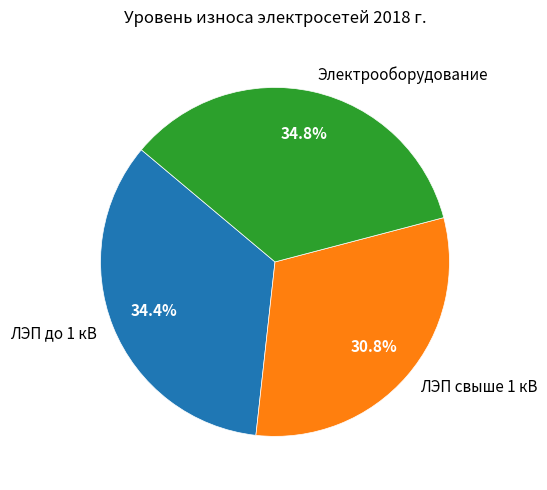

What percentage is the ЛЭП до 1 кВ slice, to the nearest percent?

34%